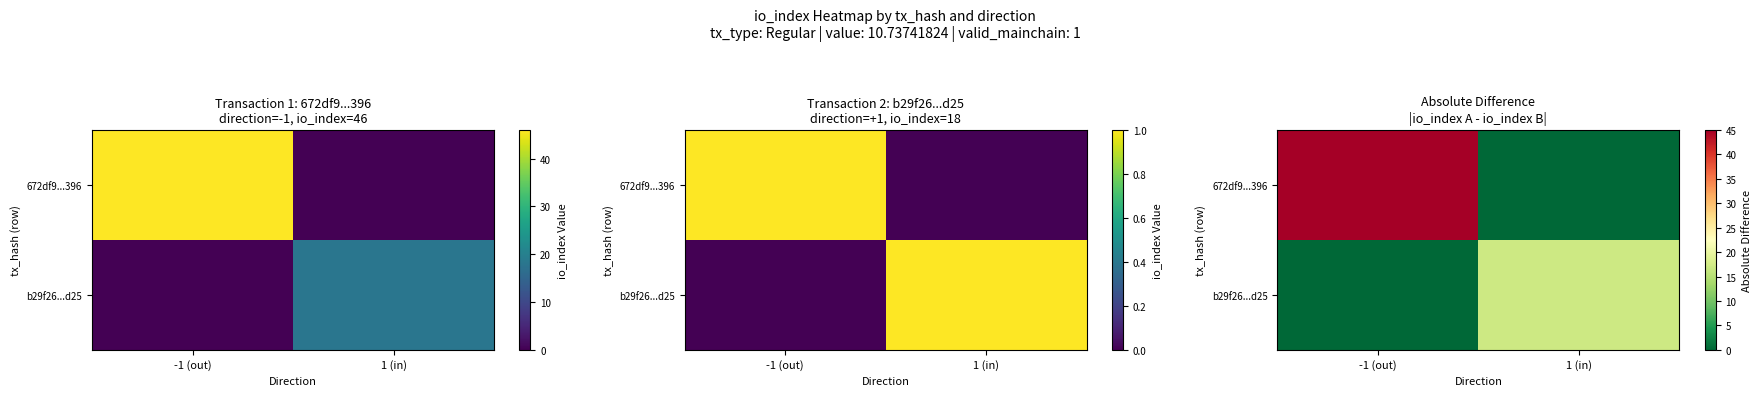

At which category is the sum across all series the highest?

-1 (out)